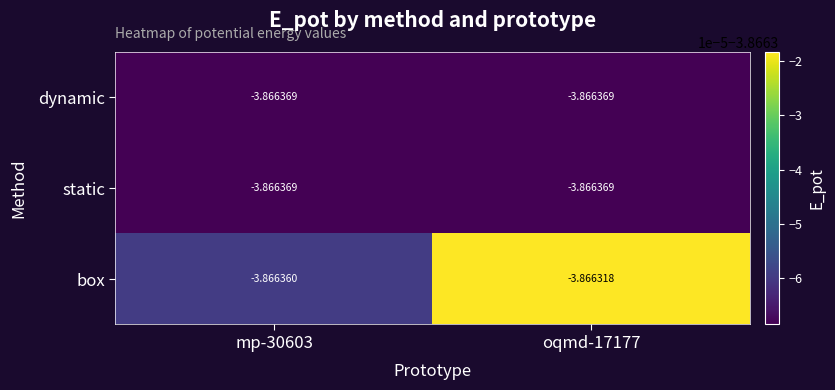

Which series has the largest total across all categories?

box